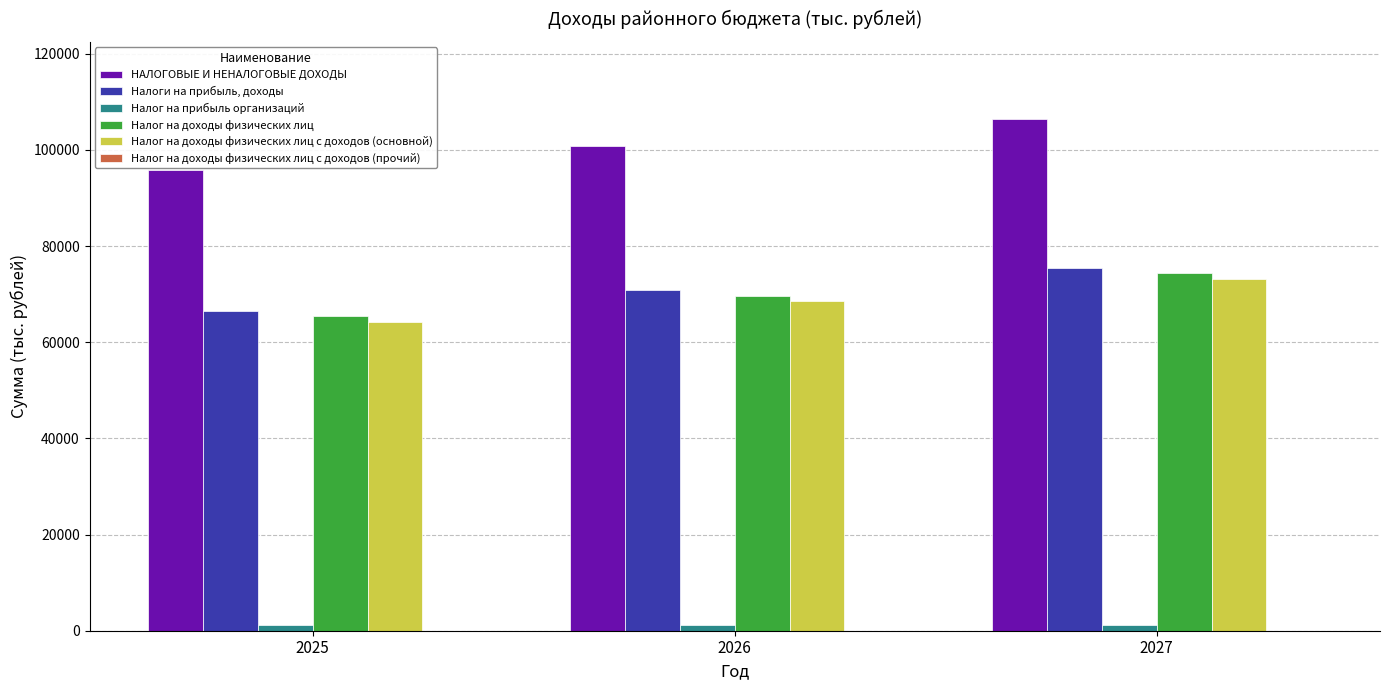

The value of НАЛОГОВЫЕ И НЕНАЛОГОВЫЕ ДОХОДЫ at 2025 is 95878.9. True or false?

True